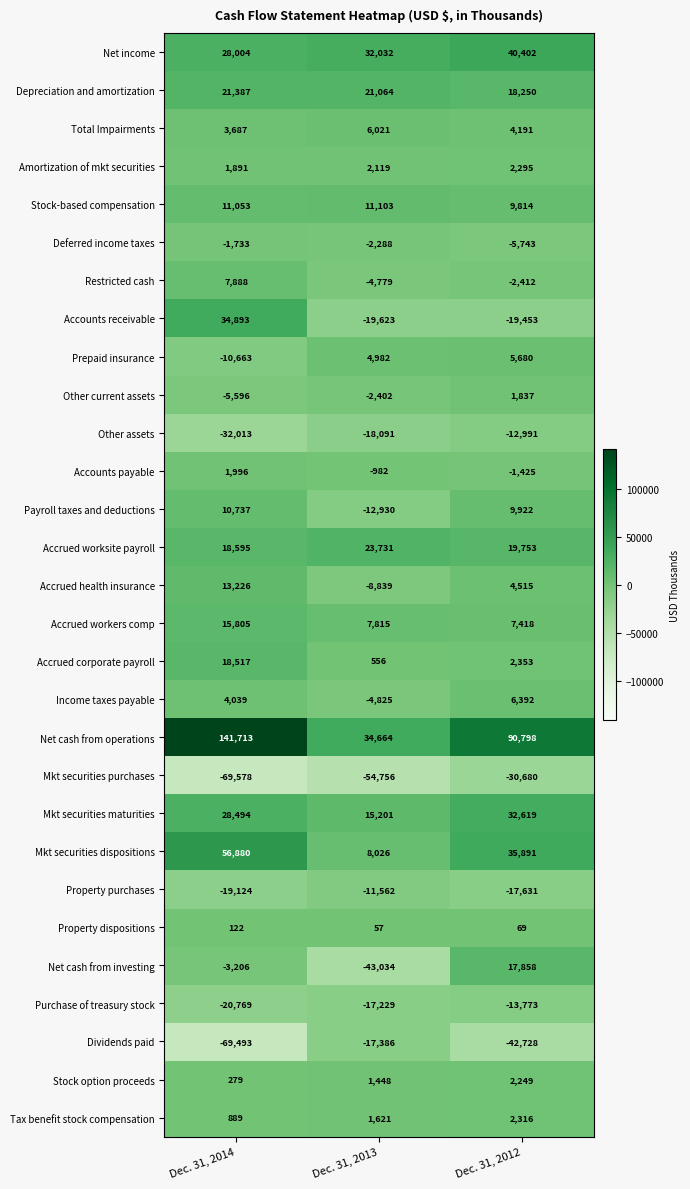

What is the difference between the maximum and second lowest values in the Accrued health insurance series?

8711